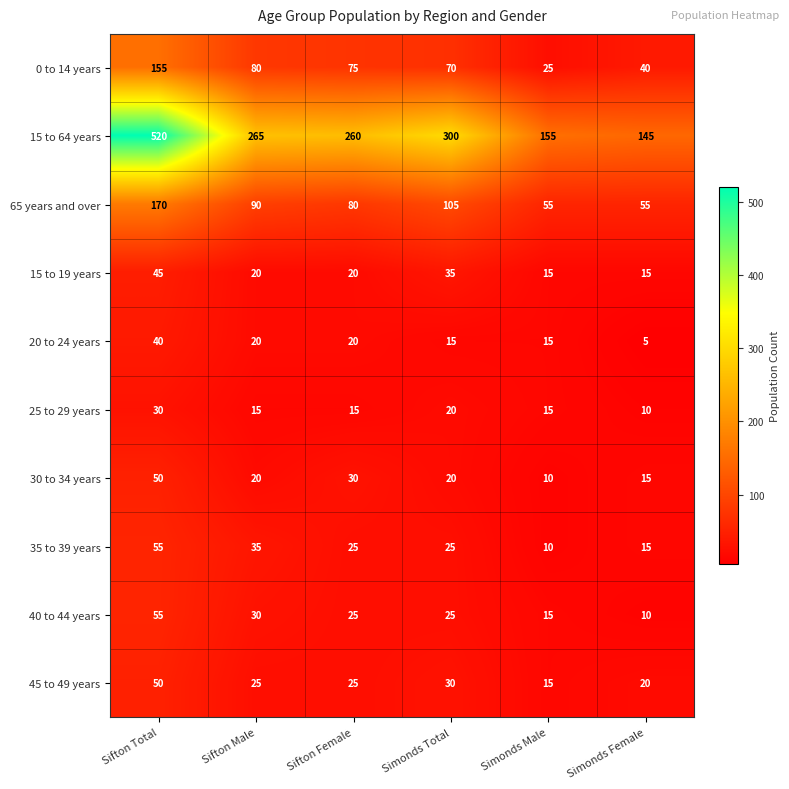

At which category is the sum across all series the highest?

Sifton Total